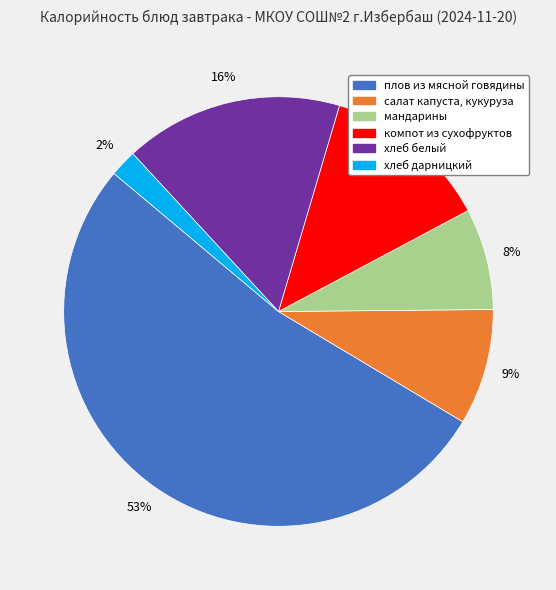

Which slice is the largest?

плов из мясной говядины